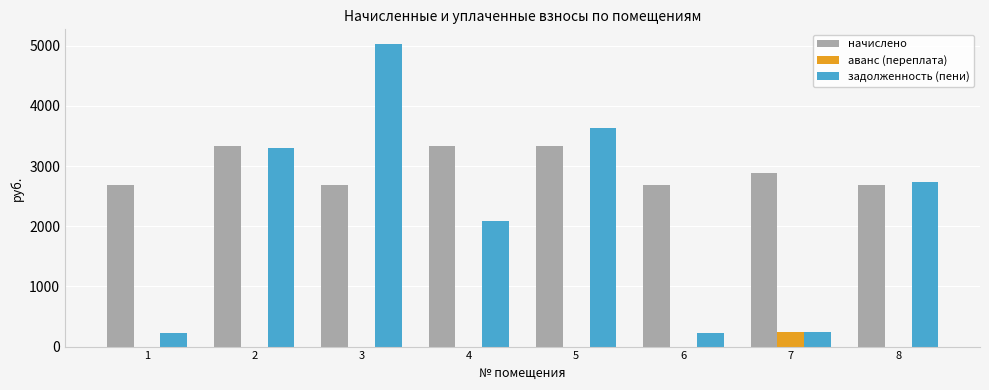

Does the chart contain stacked bars?

No